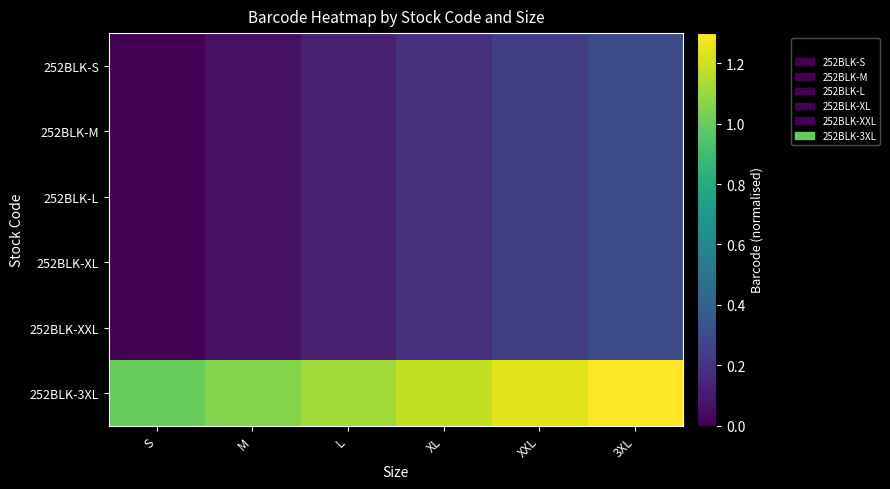

What is the sum of the 252BLK-XL values at L and S?

0.1